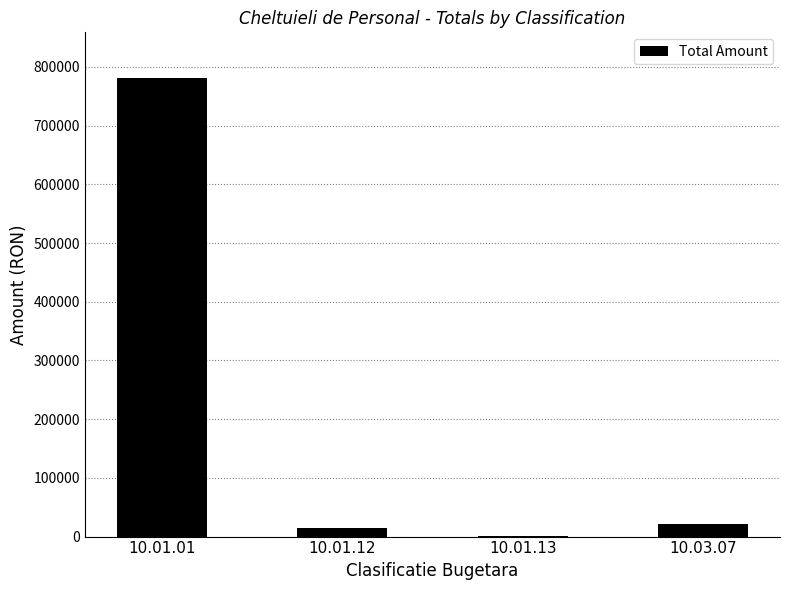

Which label corresponds to the largest value in the chart?

10.01.01